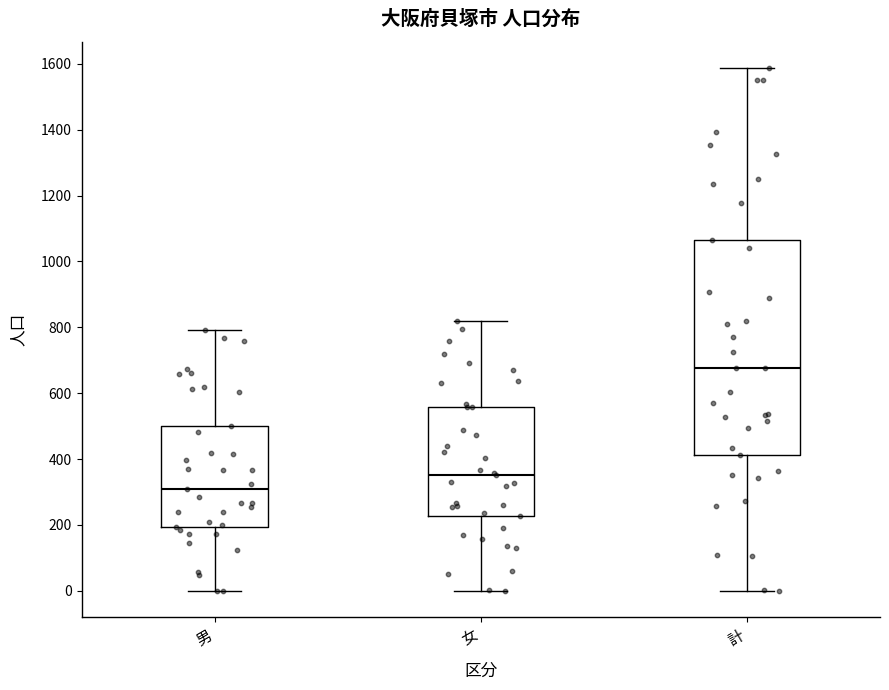

Which box is the tallest, from its lower edge to its upper edge?

計